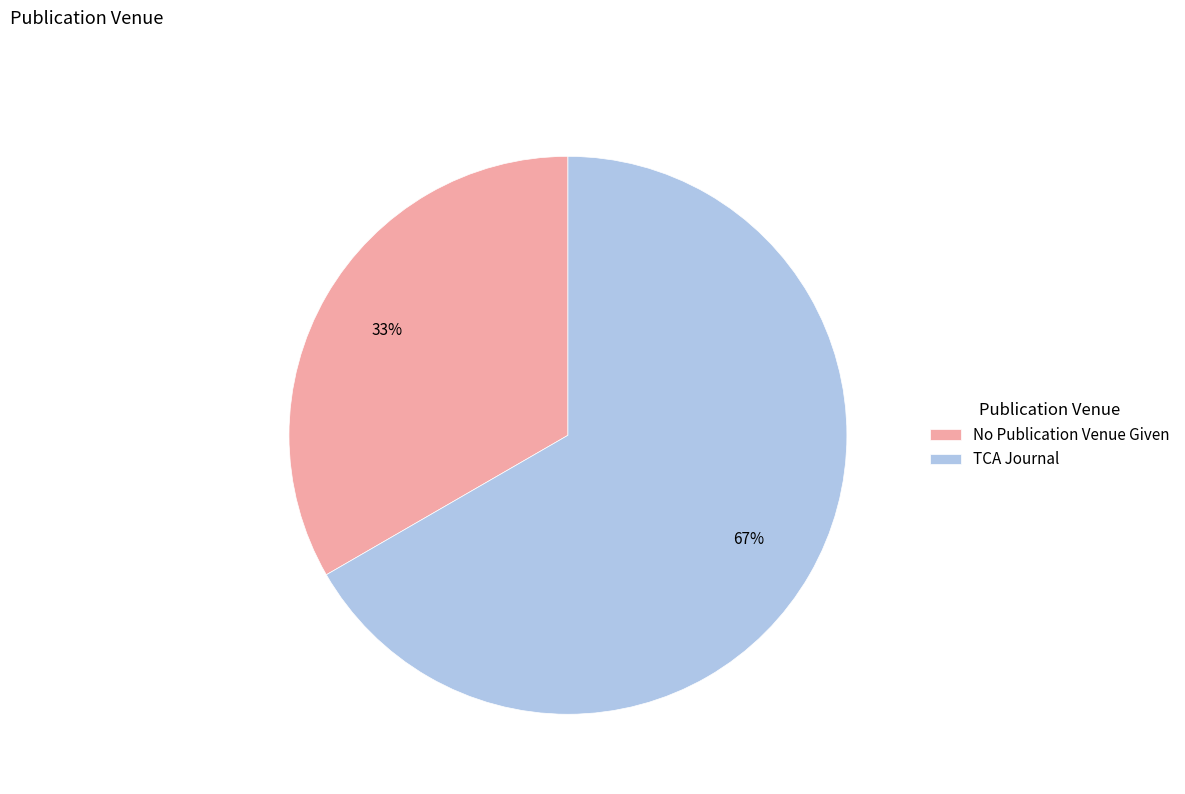

To the nearest percent, what portion does No Publication Venue Given represent?

33%